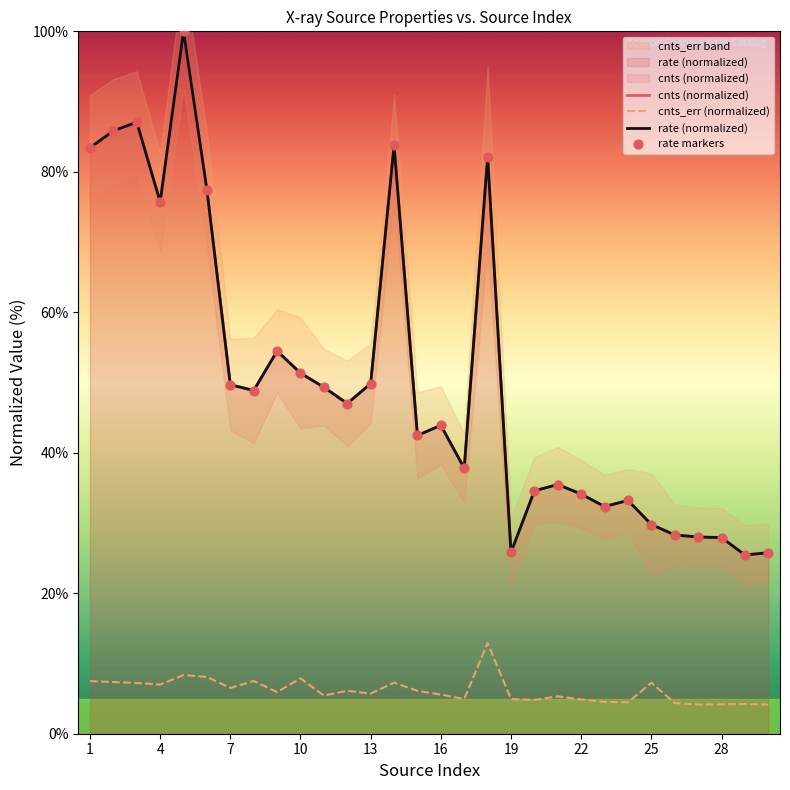

Which series has the widest spread of Y values?

rate (normalized)